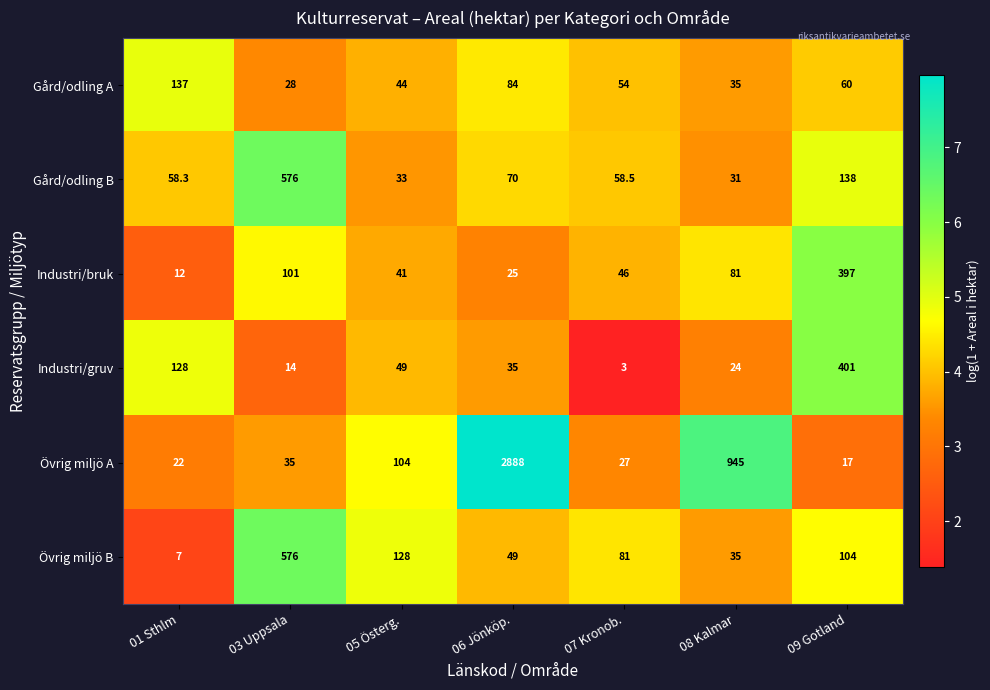

What is the difference between the highest and lowest values at 05 Österg.?

95.0